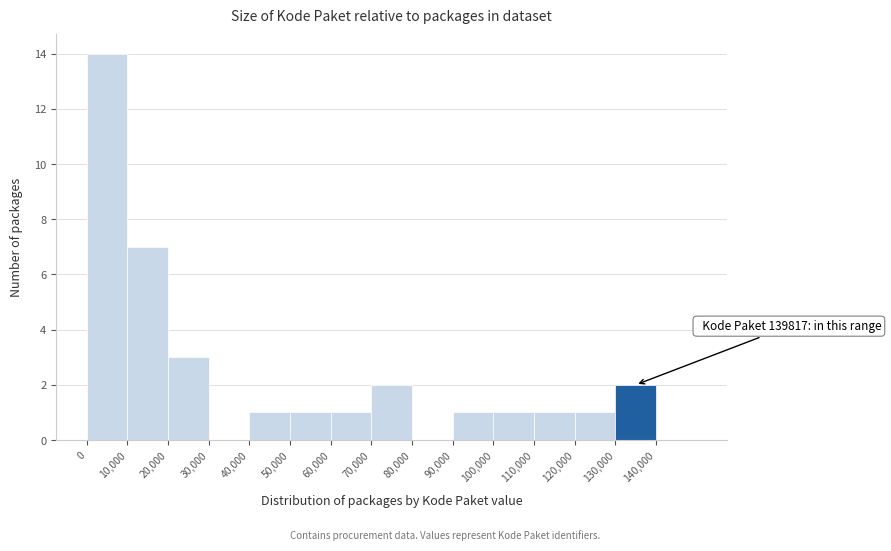

Over which range of the x-axis is the bar tallest?

0 to 10000